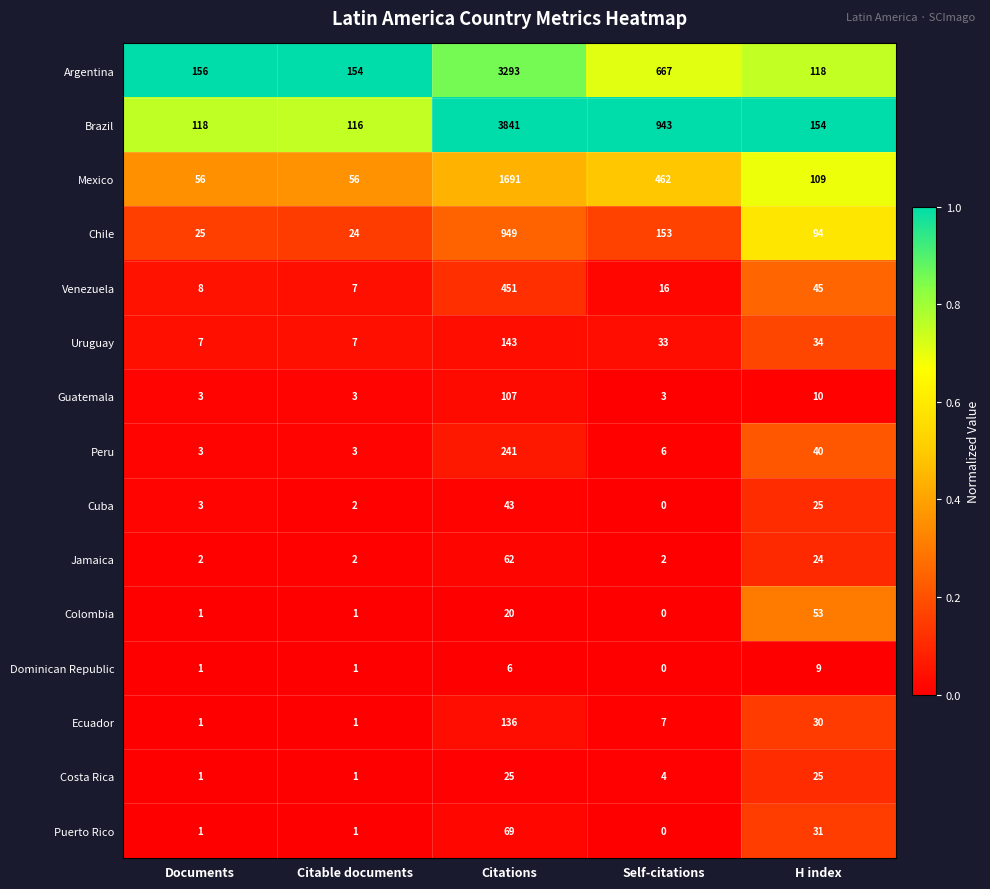

Where is Chile nearest to the value 486?

Self-citations